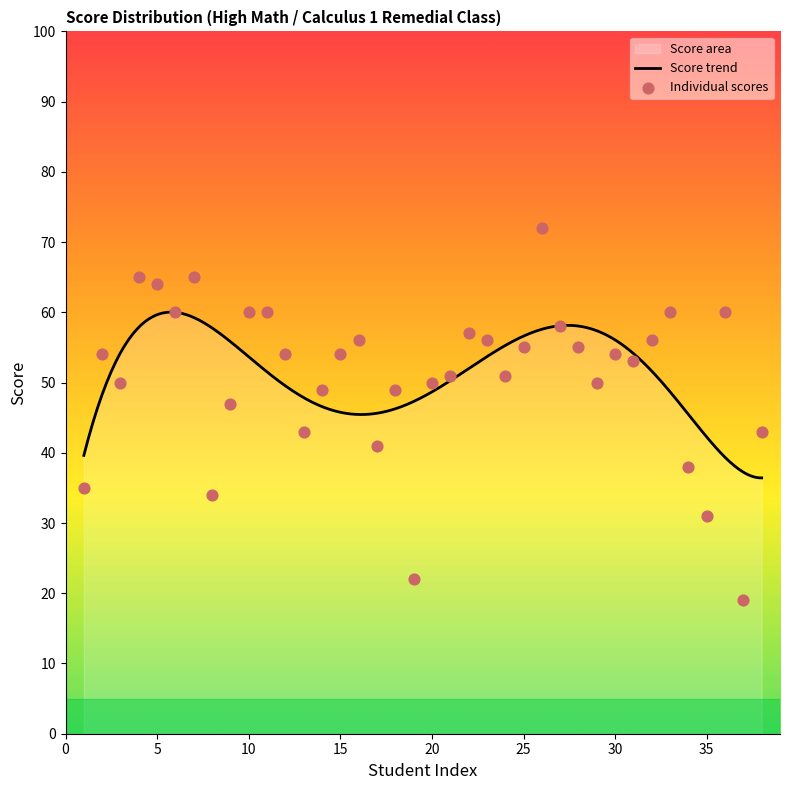

What is the change in value from 6 to 8?

-26